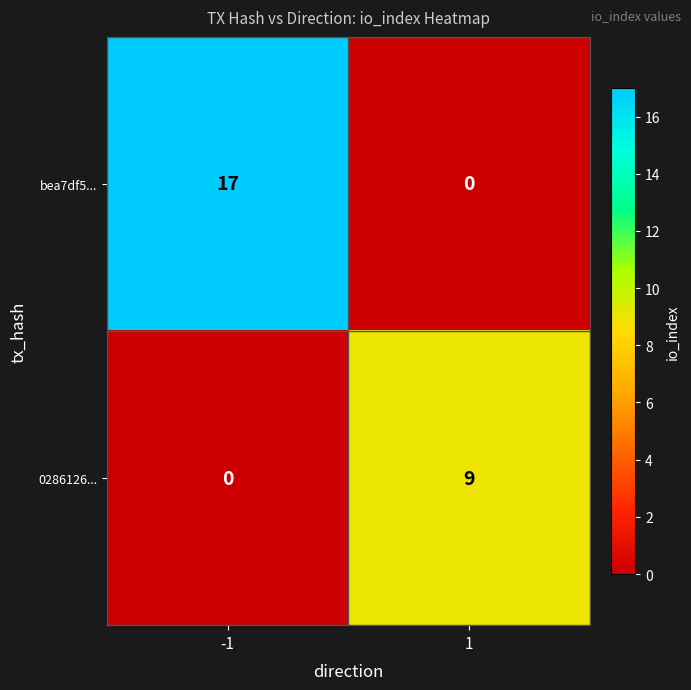

What value does the 0286126... series have at 1?

9